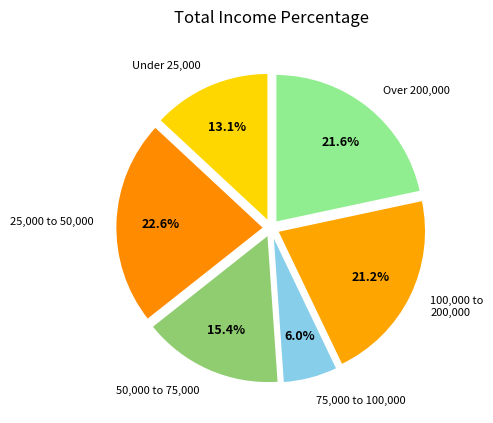

Which category has the biggest portion of the pie?

25,000 to 50,000